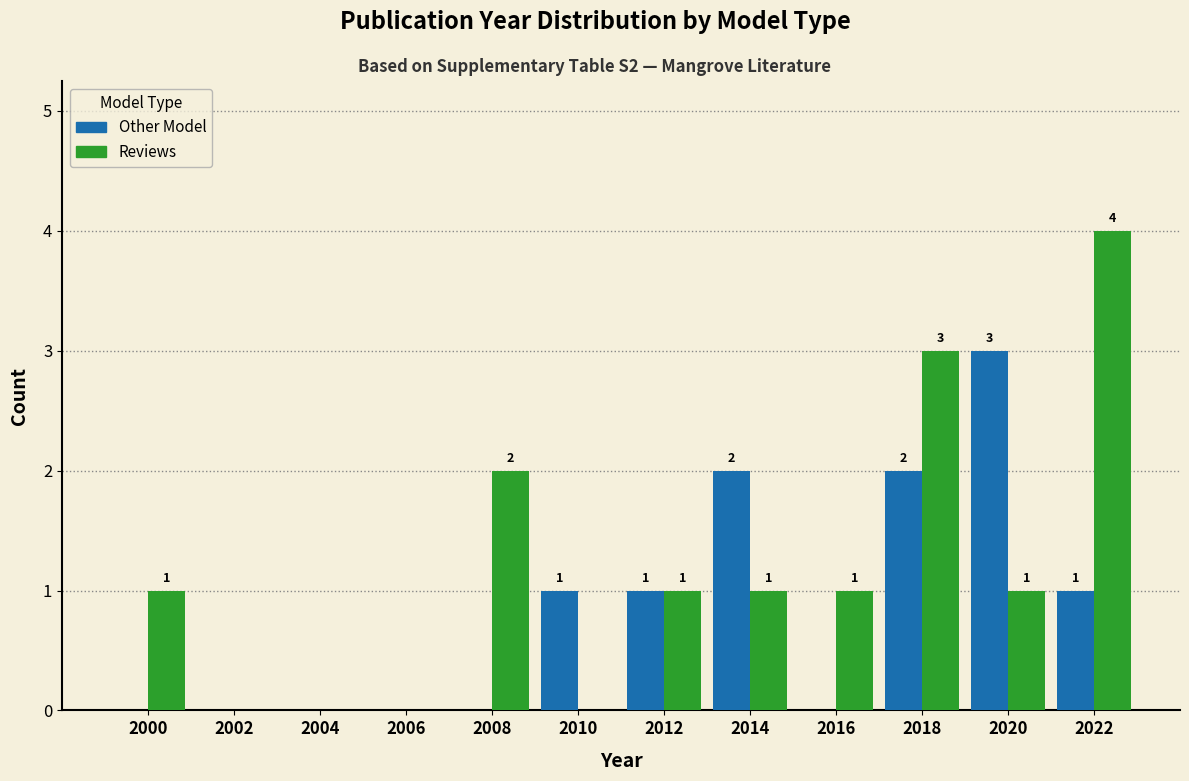

In the Other Model series, which range on the x-axis has the tallest bar?

2019 to 2021